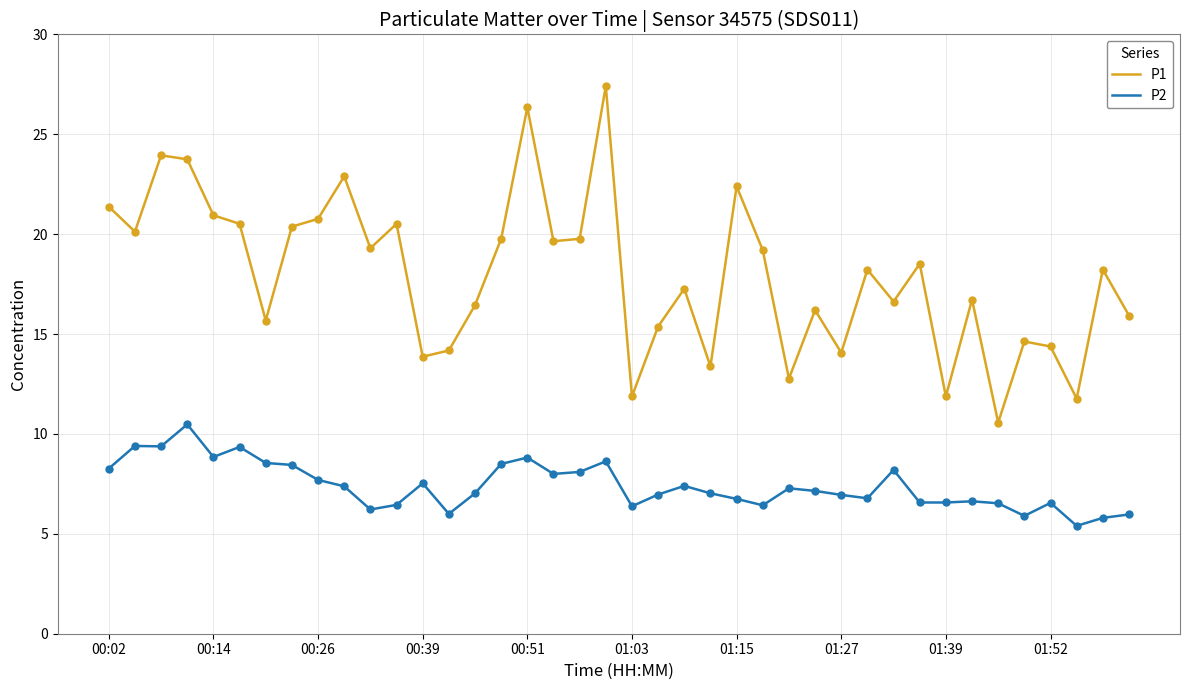

Which series has the widest spread of values?

P1